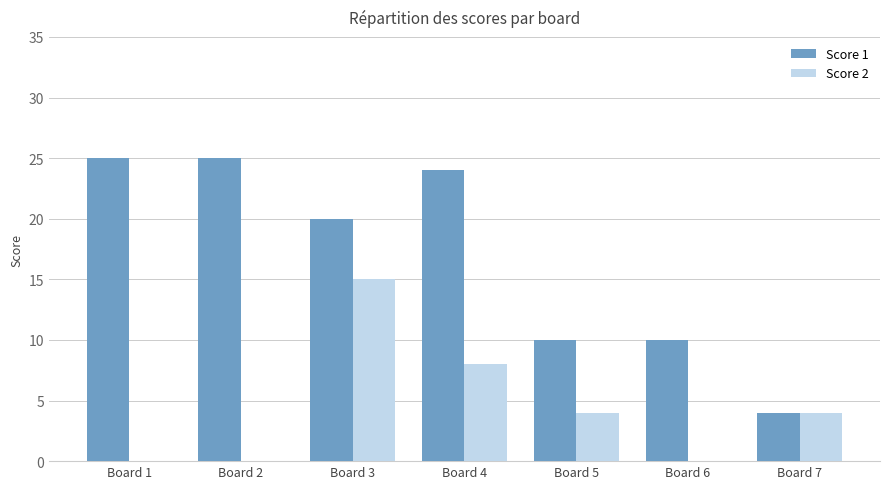

What are all the series names shown in the legend?

Score 1, Score 2